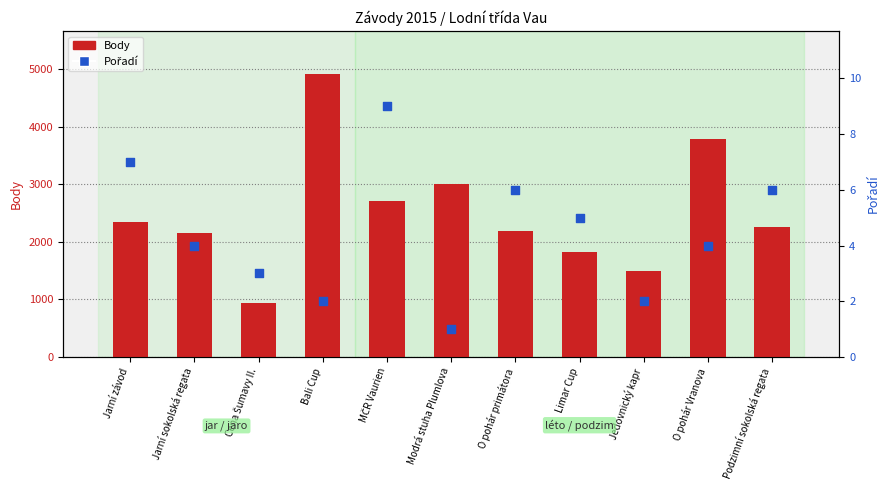

Which series has the largest Y range (max minus min)?

Body